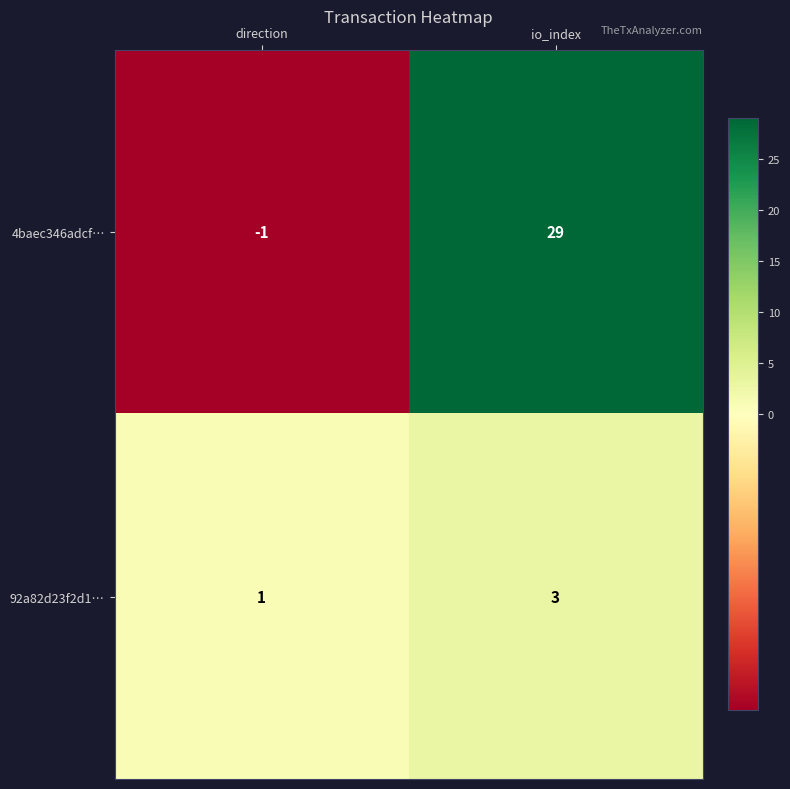

At which label is 4baec346adcf… closest to 14?

direction